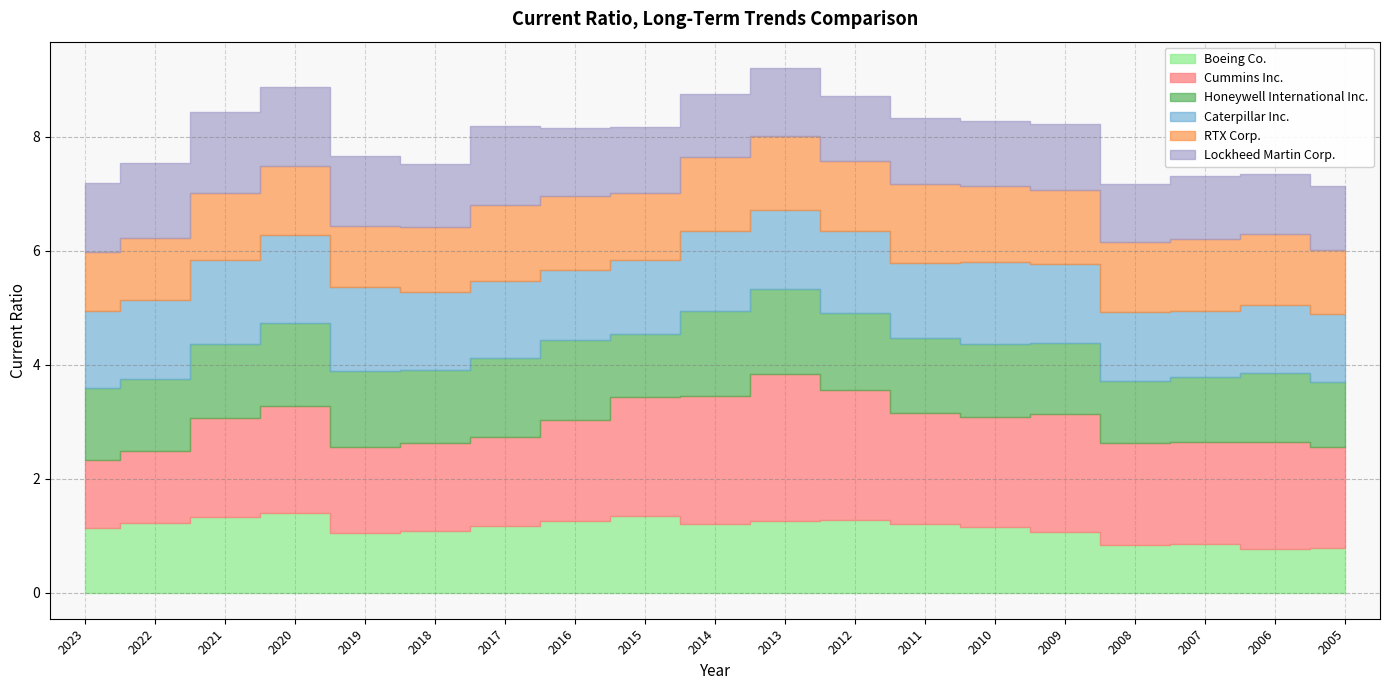

How many times do RTX Corp. and Boeing Co. cross each other?

5